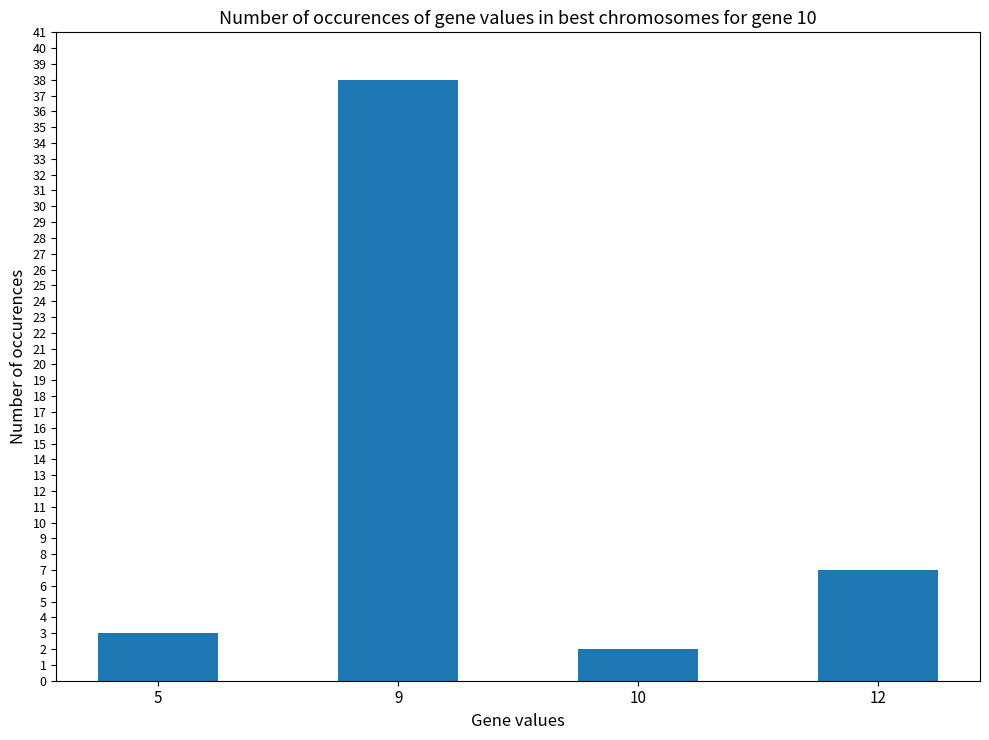

Reading left to right, transcribe all the data shown in this chart.

3	38	2	7